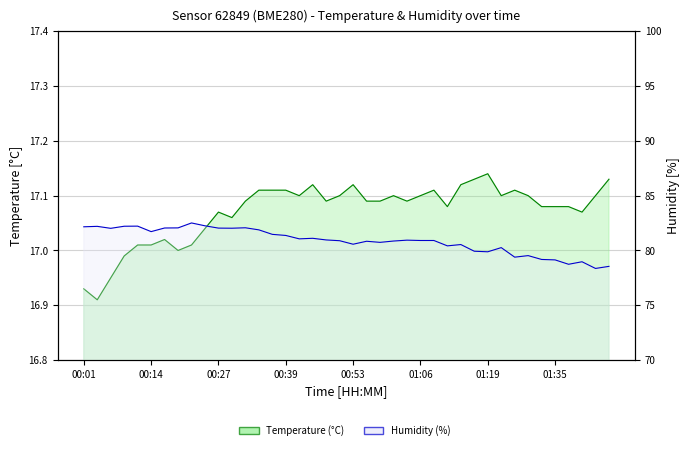

True or false: temperature and humidity cross at least once.

False